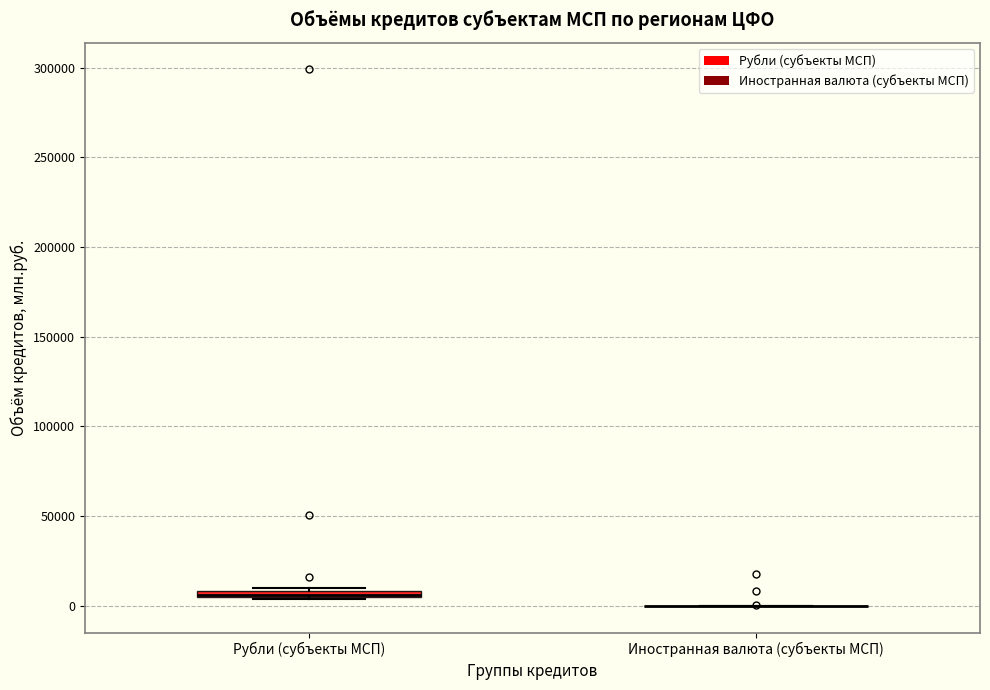

Where is the upper edge of the box for Рубли (субъекты МСП) on the y-axis? The values are not printed on the chart, so give them approximately, as read against the axis.

10000